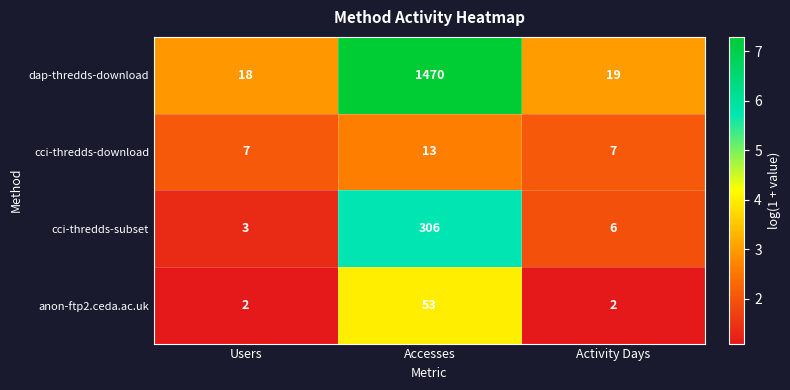

Rank the series by their maximum value, from lowest to highest.

cci-thredds-download, anon-ftp2.ceda.ac.uk, cci-thredds-subset, dap-thredds-download